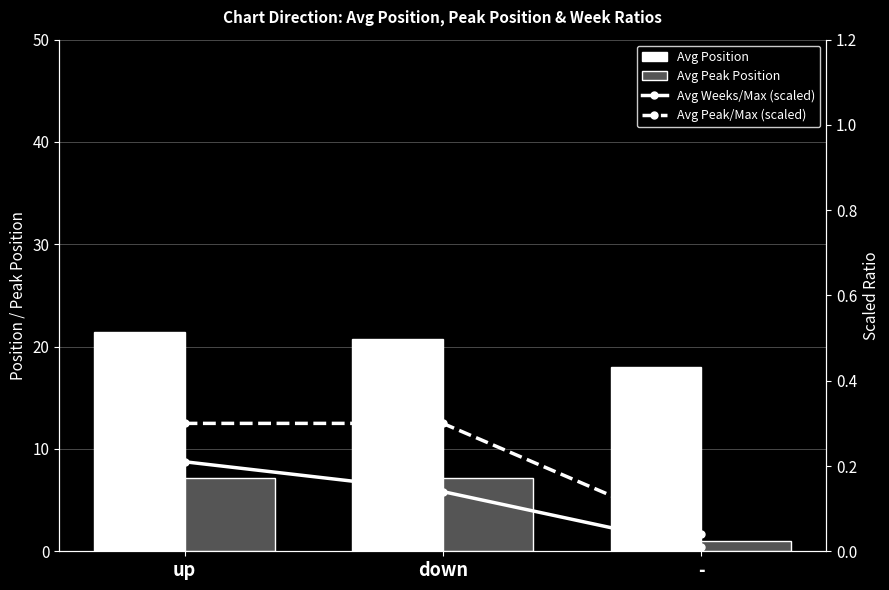

At how many categories does at least one series exceed 9?

3